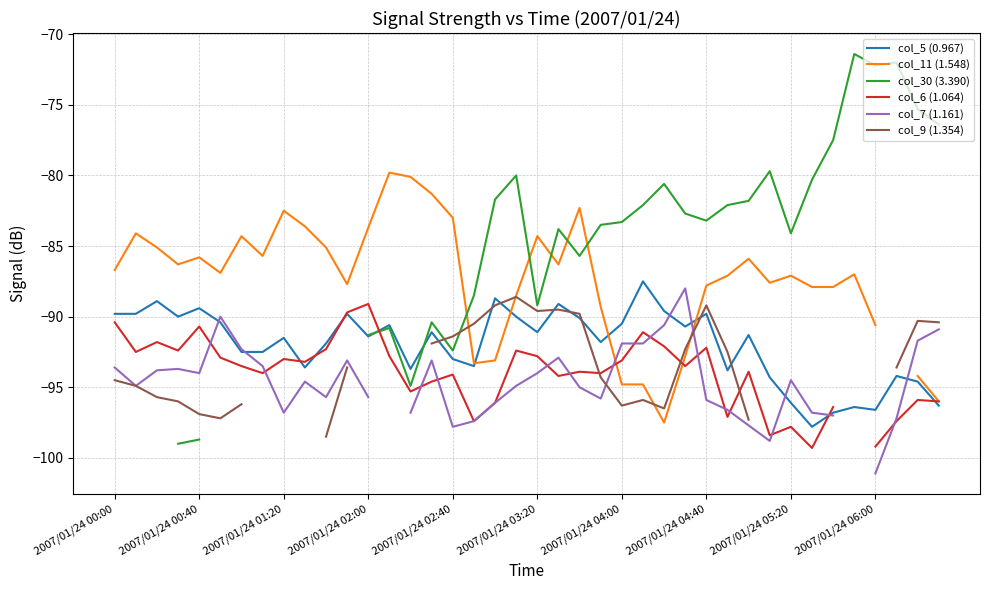

How many negative values does the col_11 (1.548) series have?

39